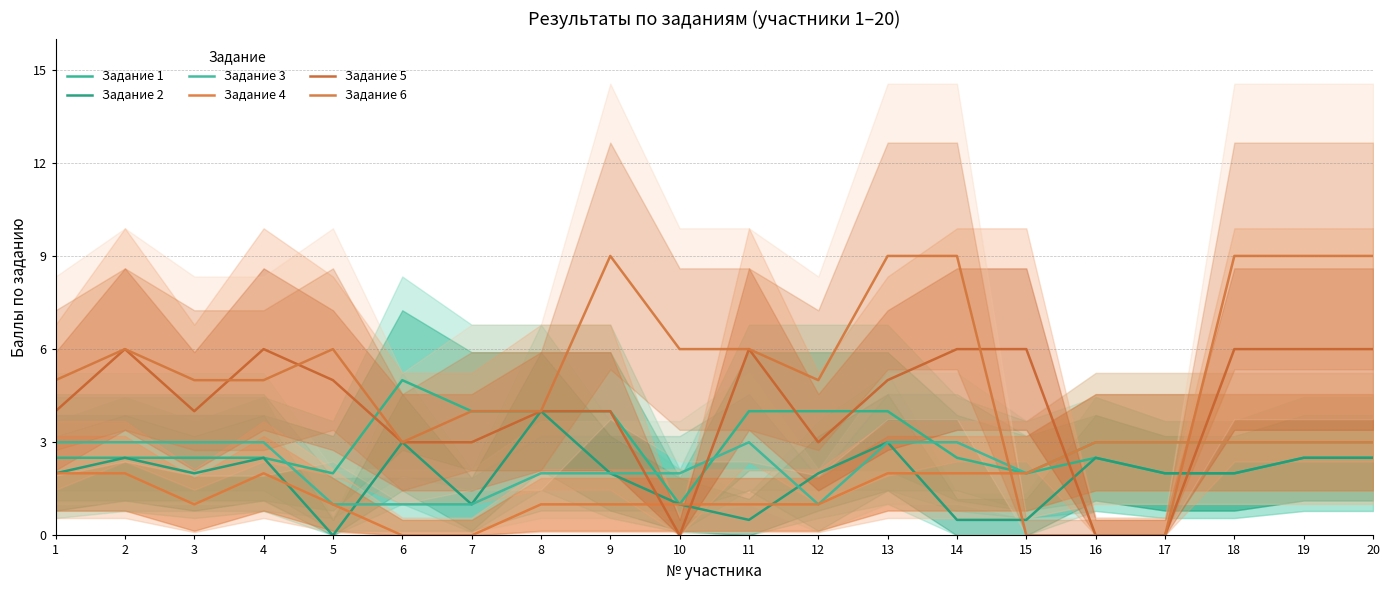

What is the average value of the Задание 3 series?

2.4